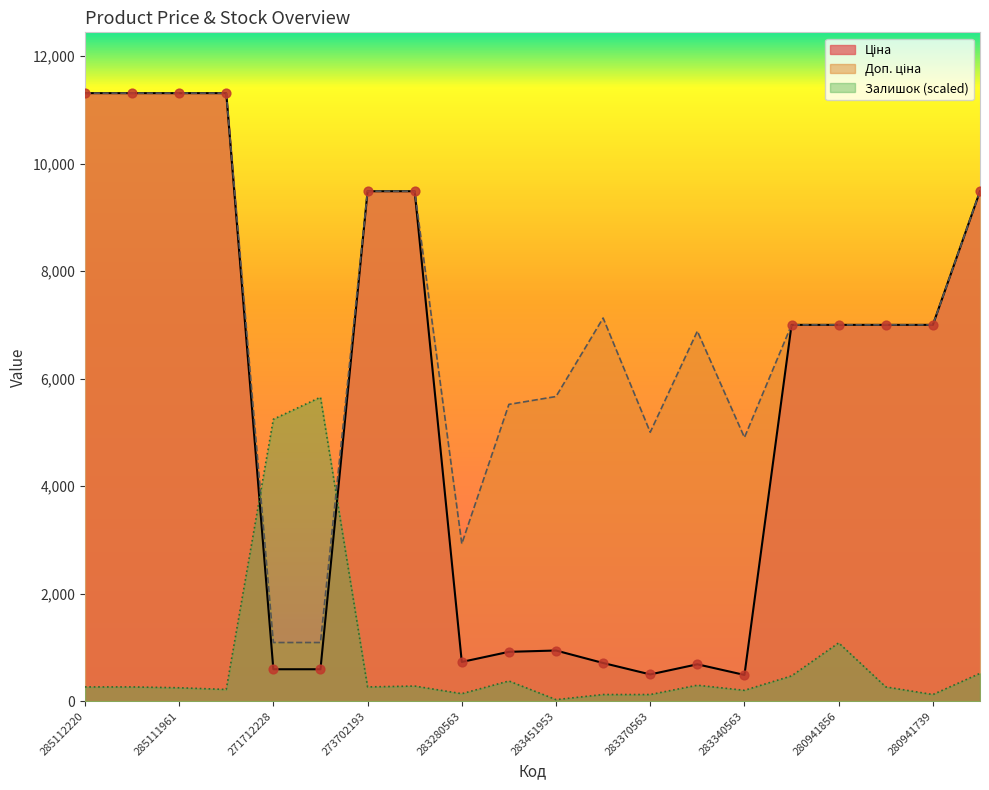

Which series contains the highest Y value?

Ціна